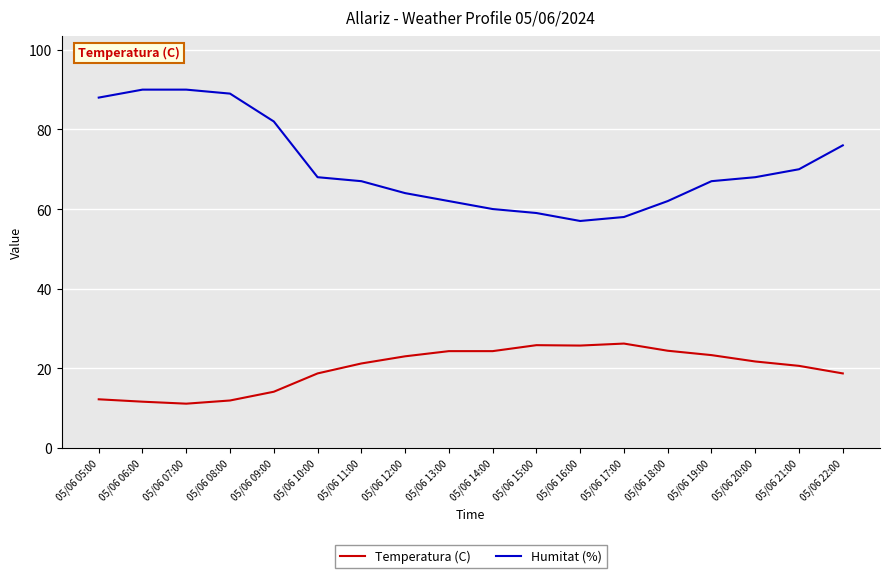

What is the difference between the highest and lowest values at 05/06 12:00?

41.0